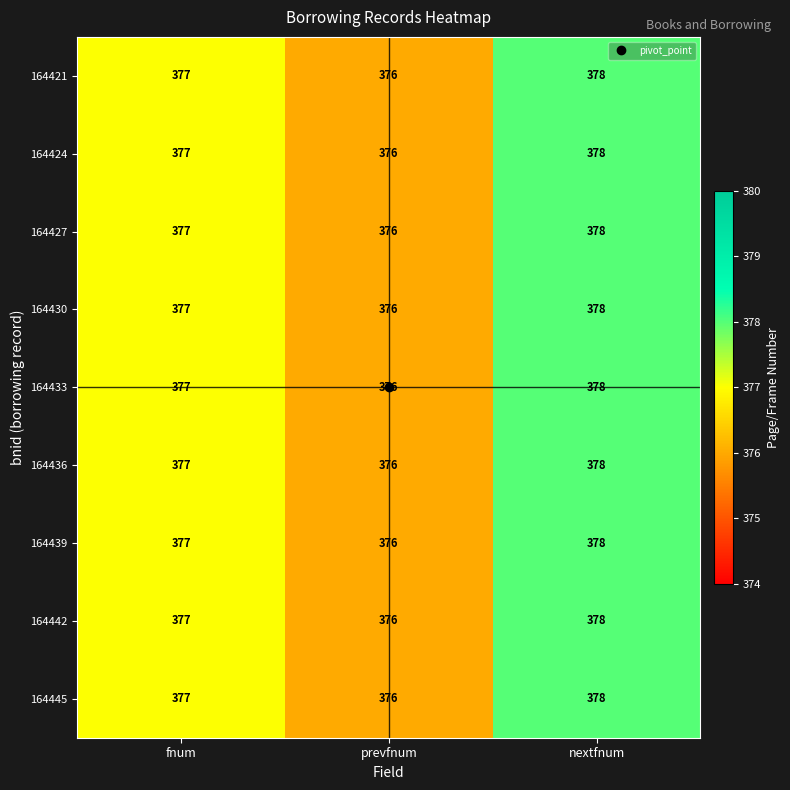

What is the sum of the 164421 values at fnum and nextfnum?

755